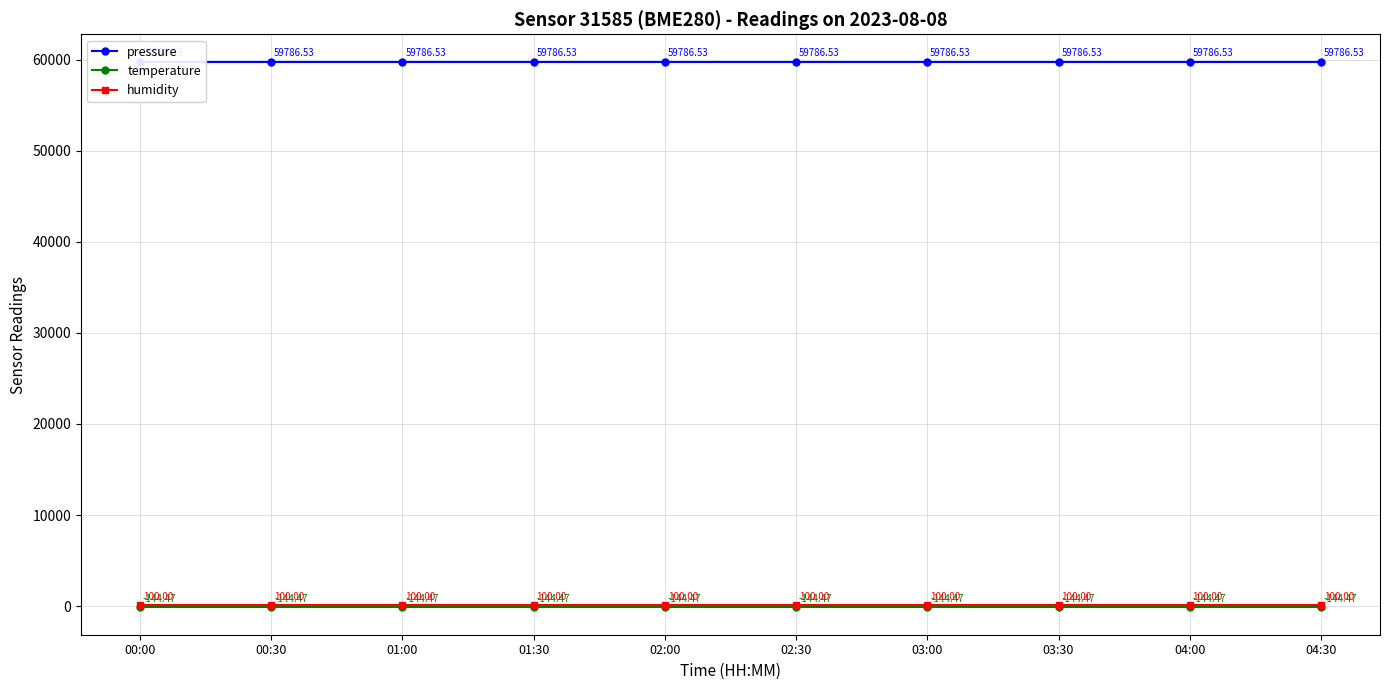

Between 01:00 and 01:30, which series saw the biggest shift?

pressure